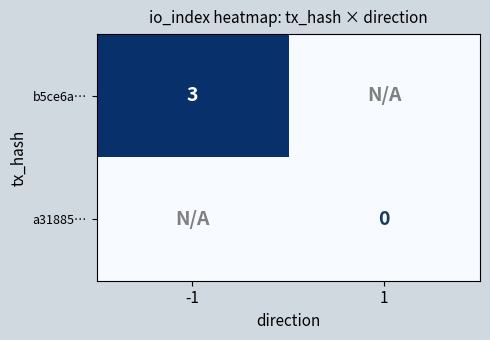

How many distinct data groups are displayed?

2